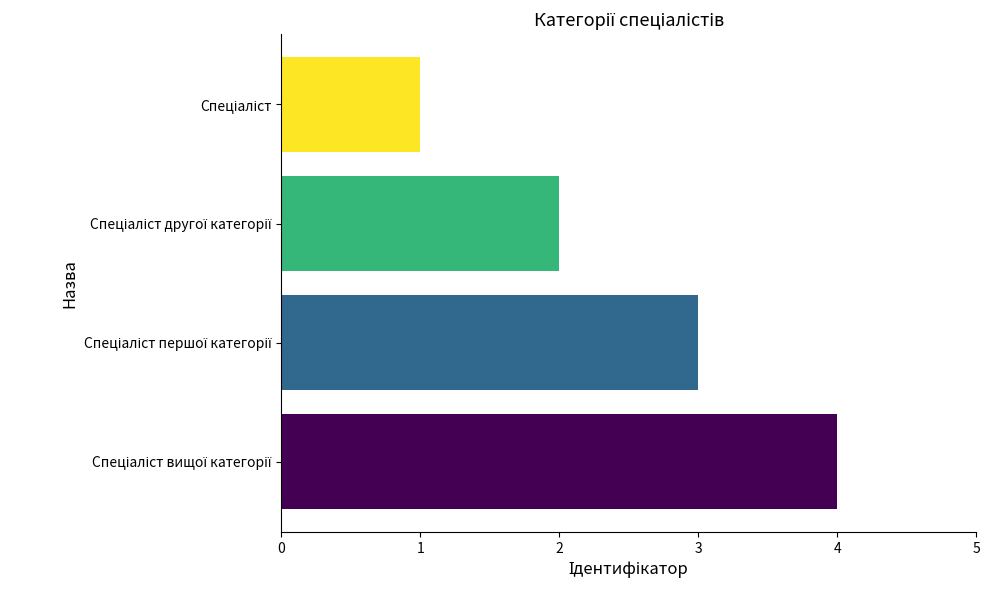

What is the sum of all values?

10